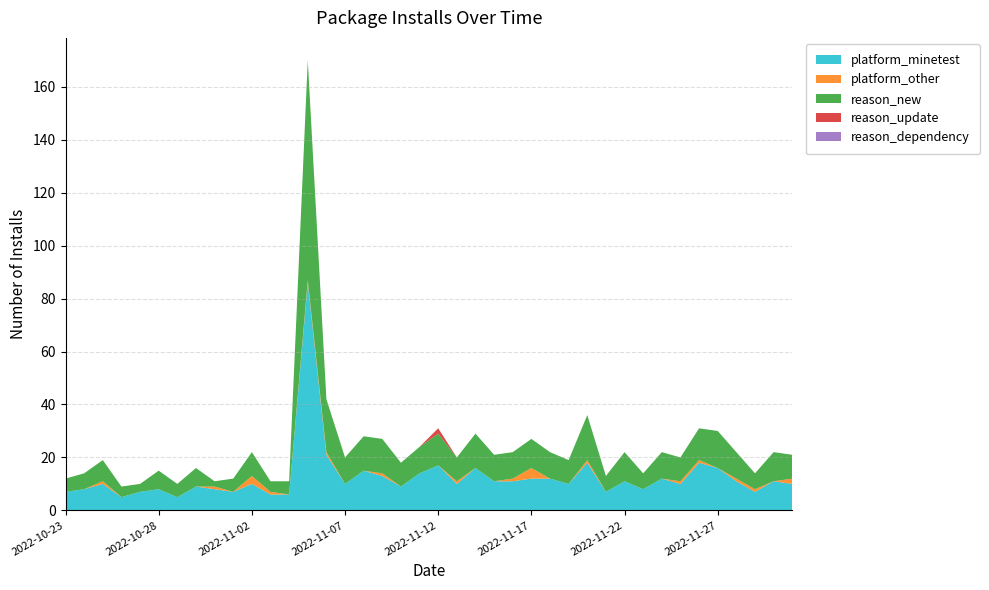

Reading right to left, what are all the values shown in this chart?

platform_minetest: 10	11	7	11	16	18	10	12	8	11	7	18	10	12	12	11	11	16	10	17	14	9	13	15	10	21	86	6	6	10	7	8	9	5	8	7	5	10	8	7
platform_other: 2	0	1	1	0	1	1	0	0	0	0	1	0	0	4	1	0	0	1	0	0	0	1	0	0	1	1	0	1	3	0	1	0	0	0	0	0	1	0	0
reason_new: 9	11	6	10	14	12	9	10	6	11	6	17	9	10	11	10	10	13	9	12	10	9	13	13	10	20	83	5	4	9	5	2	7	5	7	3	4	8	6	5
reason_update: 0	0	0	0	0	0	0	0	0	0	0	0	0	0	0	0	0	0	0	2	0	0	0	0	0	0	0	0	0	0	0	0	0	0	0	0	0	0	0	0
reason_dependency: 0	0	0	0	0	0	0	0	0	0	0	0	0	0	0	0	0	0	0	0	0	0	0	0	0	0	0	0	0	0	0	0	0	0	0	0	0	0	0	0